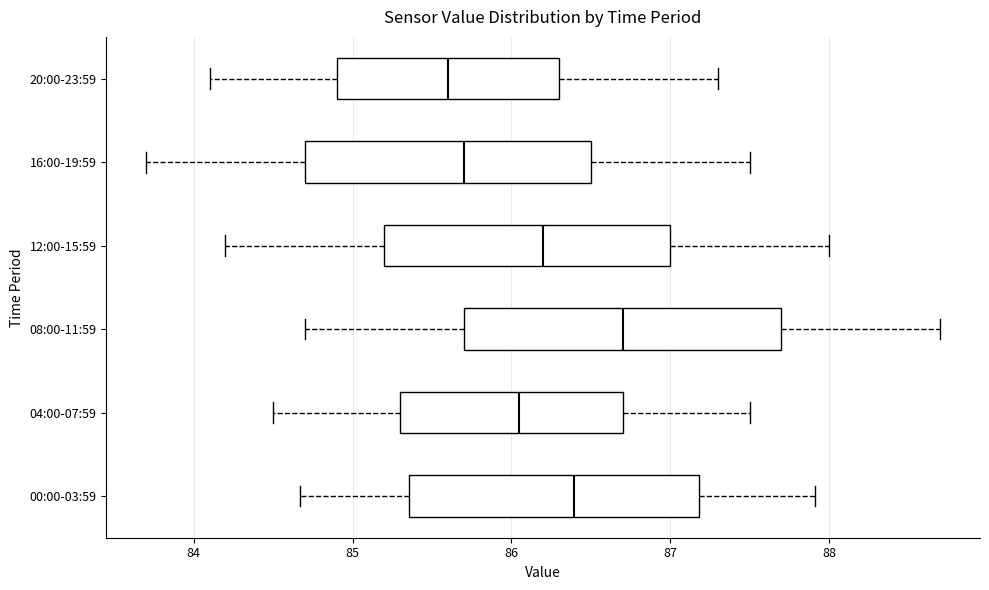

Where is the left edge of the box for 16:00-19:59 on the x-axis? The values are not printed on the chart, so give them approximately, as read against the axis.

84.7